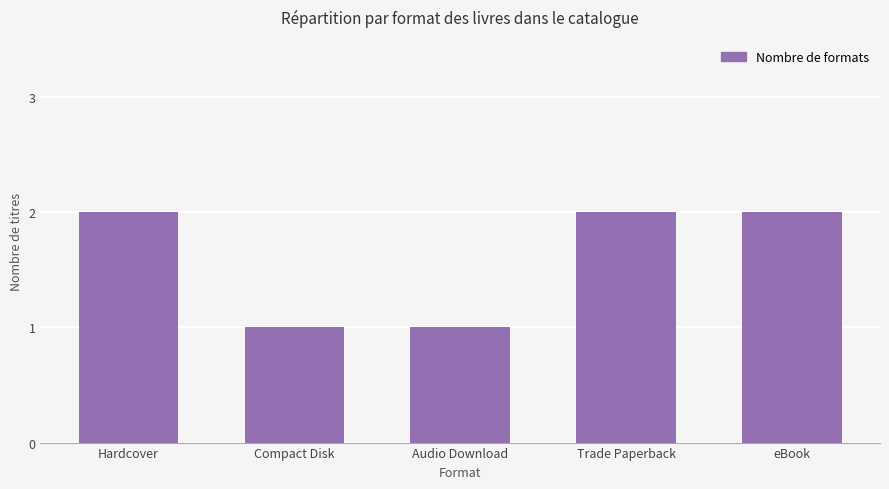

What is the label of the 3rd bar from the right?

Audio Download